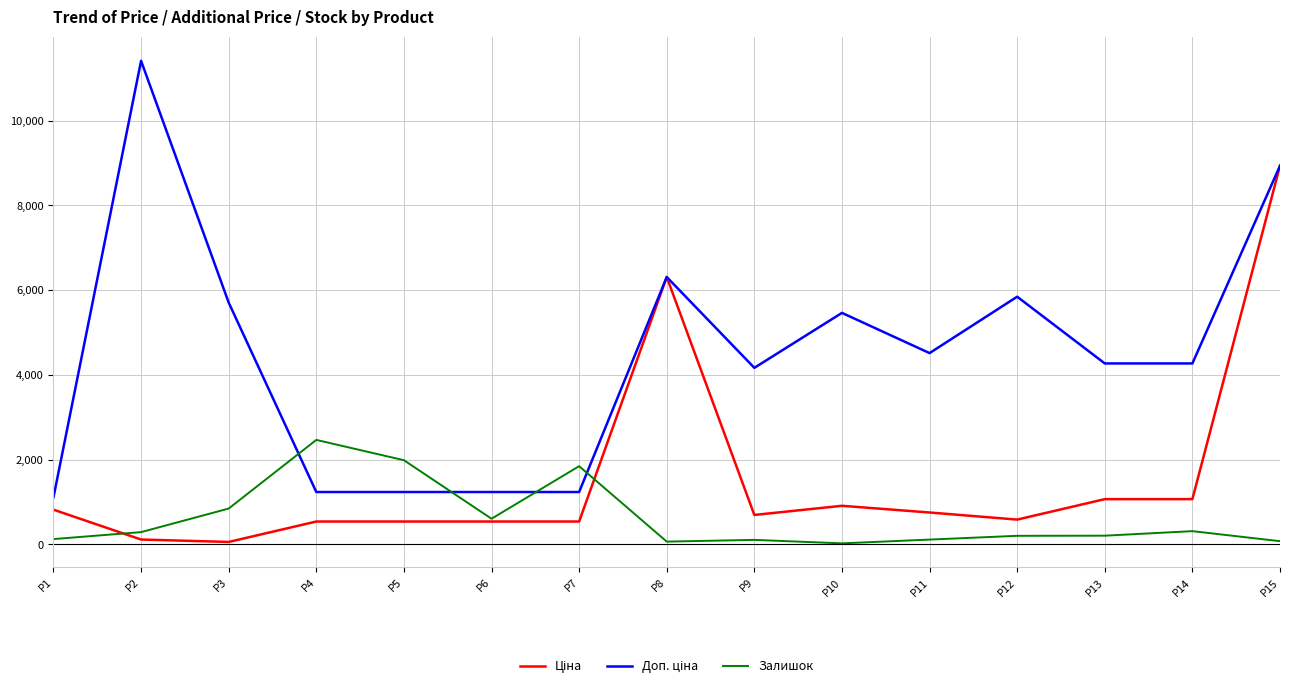

What is the spread (max minus min) of values at P5?

1447.0